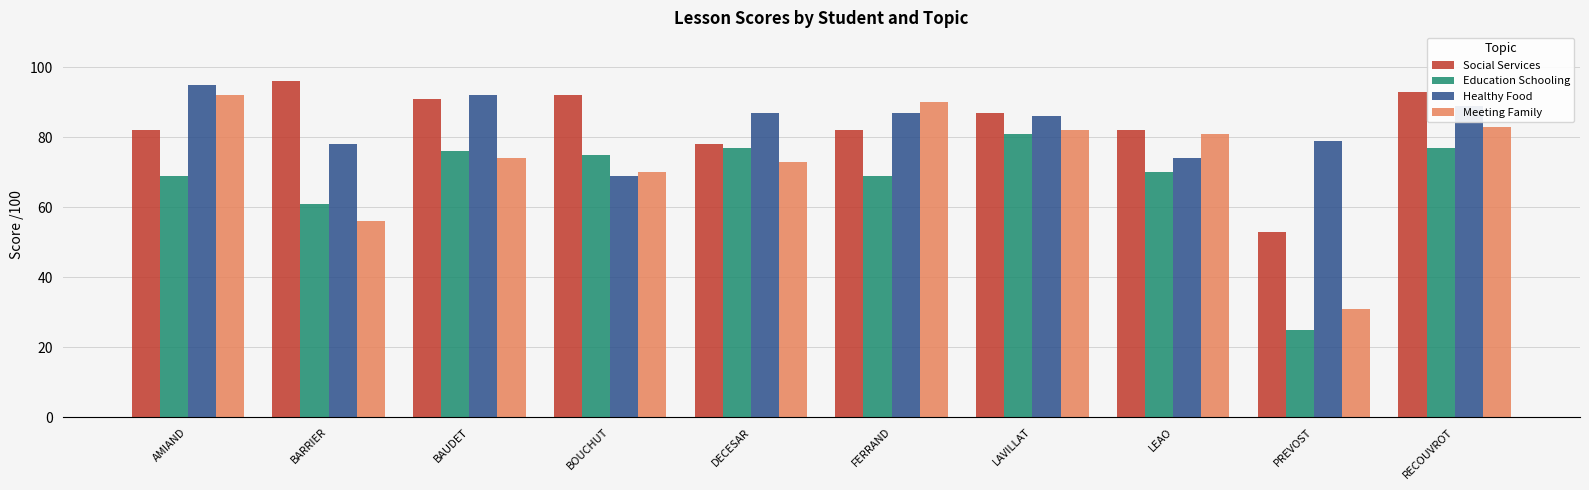

Reading left to right, list all the values displayed in this chart.

Social Services: AMIAND=82	BARRIER=96	BAUDET=91	BOUCHUT=92	DECESAR=78	FERRAND=82	LAVILLAT=87	LEAO=82	PREVOST=53	RECOUVROT=93
Education Schooling: AMIAND=69	BARRIER=61	BAUDET=76	BOUCHUT=75	DECESAR=77	FERRAND=69	LAVILLAT=81	LEAO=70	PREVOST=25	RECOUVROT=77
Healthy Food: AMIAND=95	BARRIER=78	BAUDET=92	BOUCHUT=69	DECESAR=87	FERRAND=87	LAVILLAT=86	LEAO=74	PREVOST=79	RECOUVROT=89
Meeting Family: AMIAND=92	BARRIER=56	BAUDET=74	BOUCHUT=70	DECESAR=73	FERRAND=90	LAVILLAT=82	LEAO=81	PREVOST=31	RECOUVROT=83